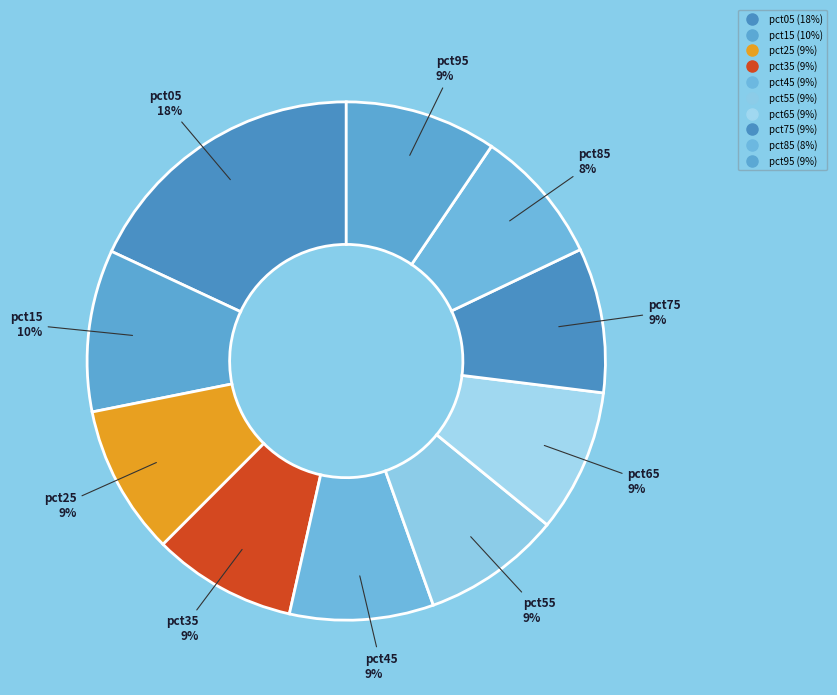

To the nearest percent, what portion does pct55 represent?

9%